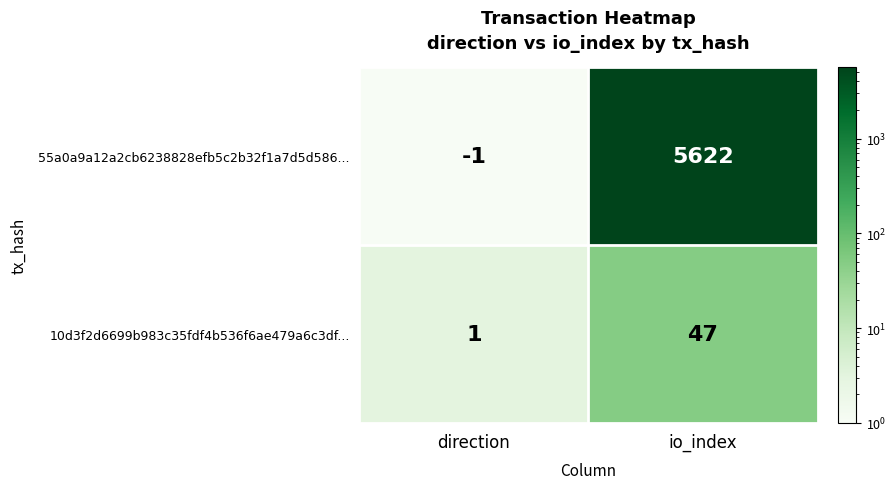

Where is 55a0a9a12a2cb6238828efb5c2b32f1a7d5d586... nearest to the value 2810?

direction